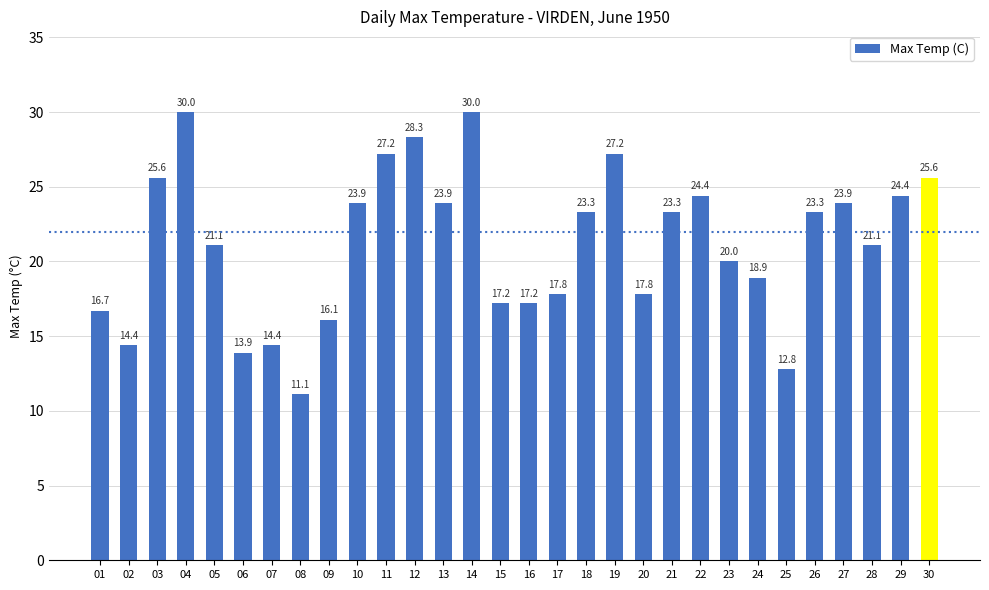

What is the greatest value displayed?

30.0